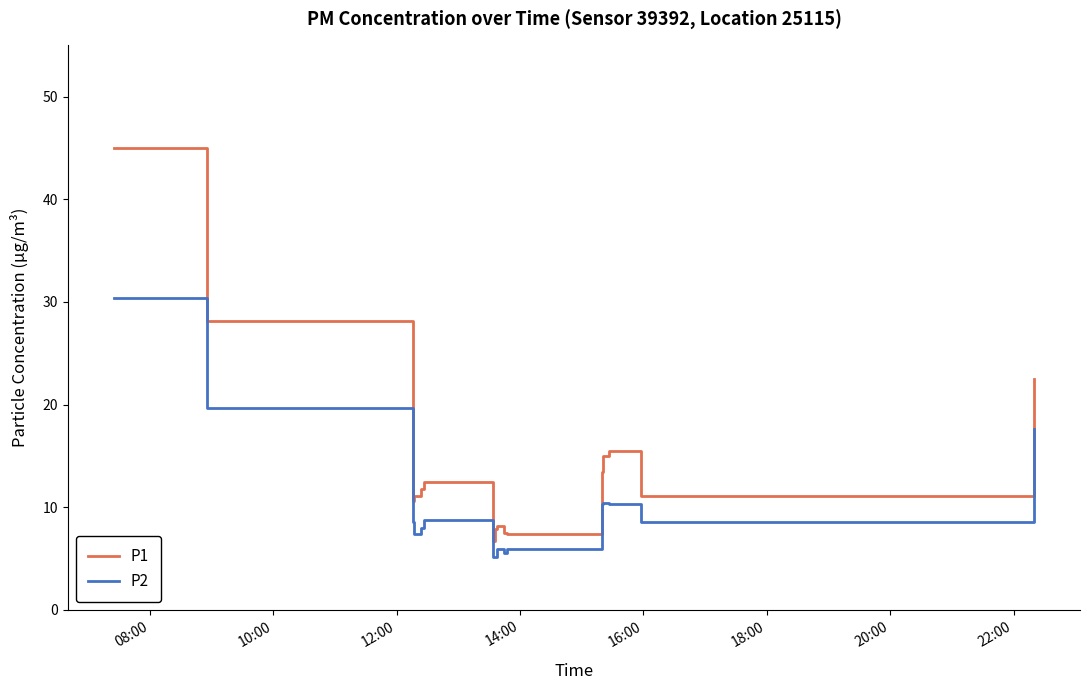

Rank the series by their maximum value, from highest to lowest.

P1, P2